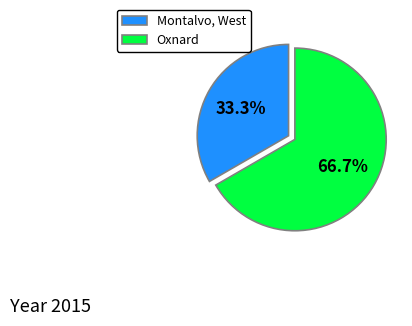

To the nearest percent, what percentage of the pie is Oxnard?

67%